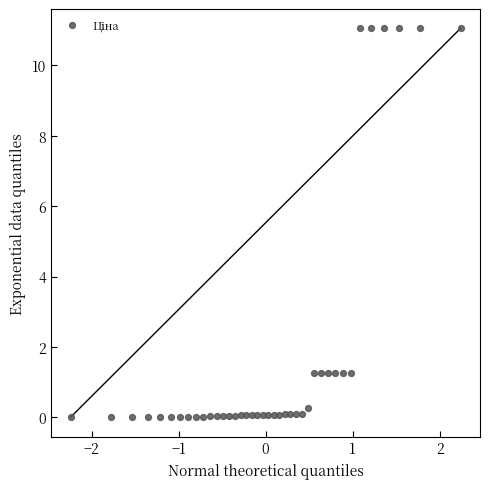

What is the range of Y values (max minus min)?

11.1